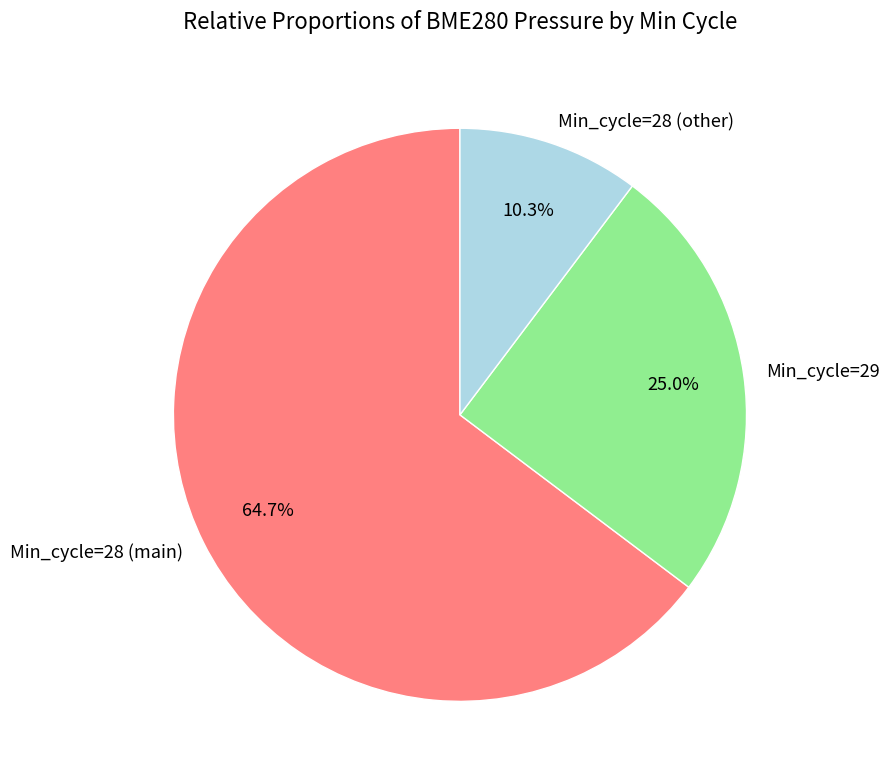

What is the ratio of the value at Min_cycle=28 (main) to the value at Min_cycle=28 (other)?

6.3